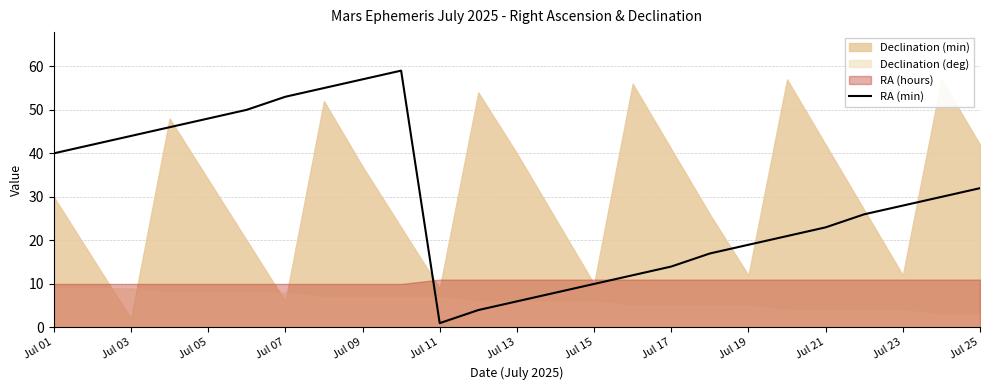

True or false: RA (min) has a value of 31 at Jul 19.

False